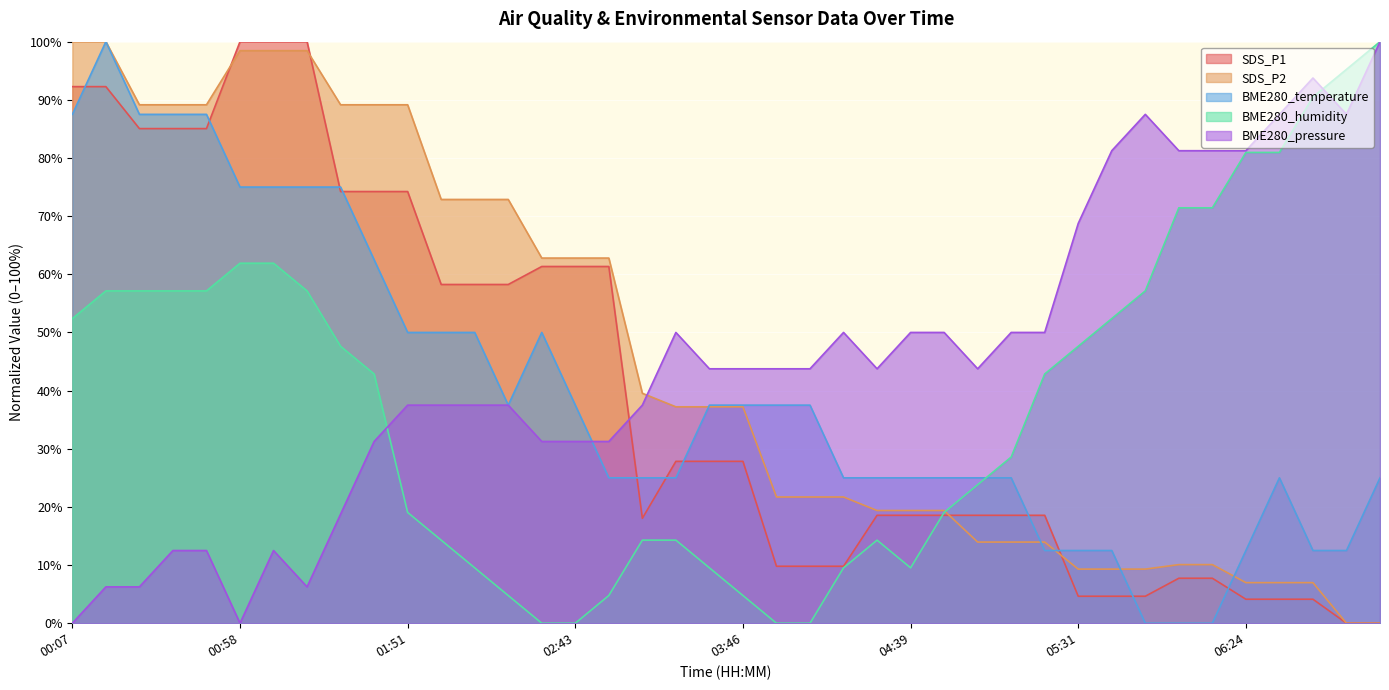

Between 02:22 and 06:14, which series saw the biggest shift?

BME280_humidity